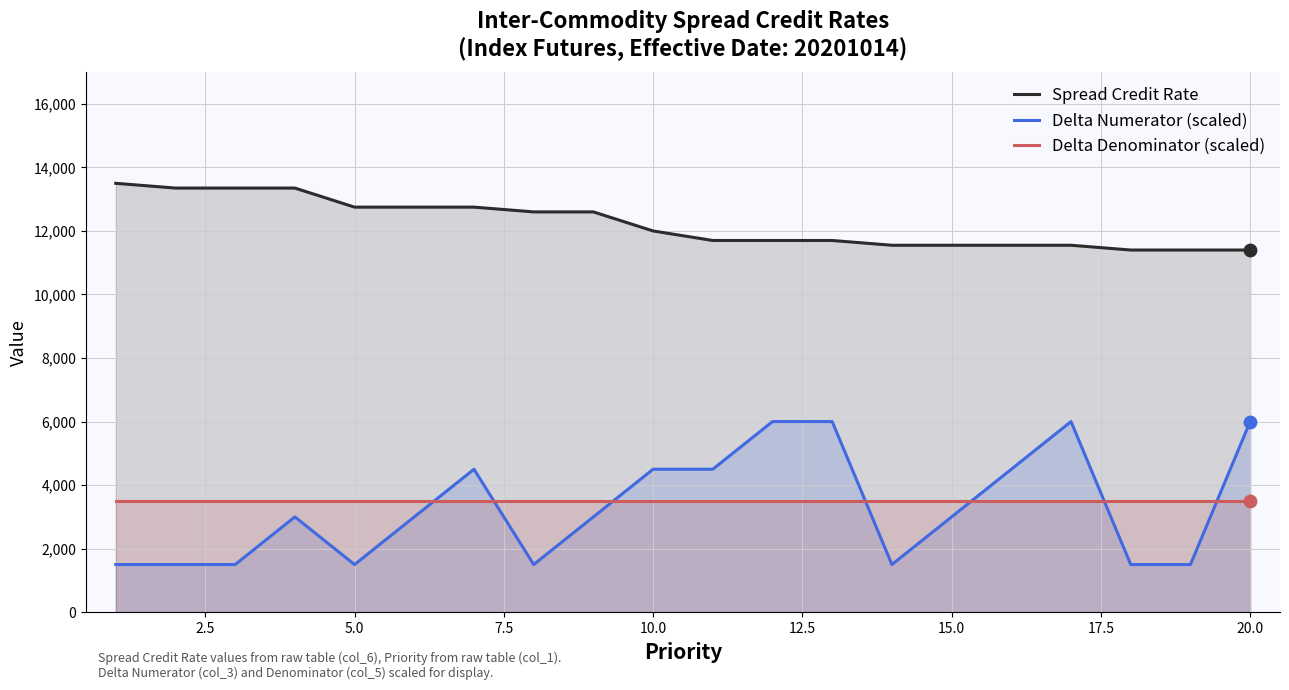

The value of Delta Denominator (scaled) at 5.0 is 4770. True or false?

False